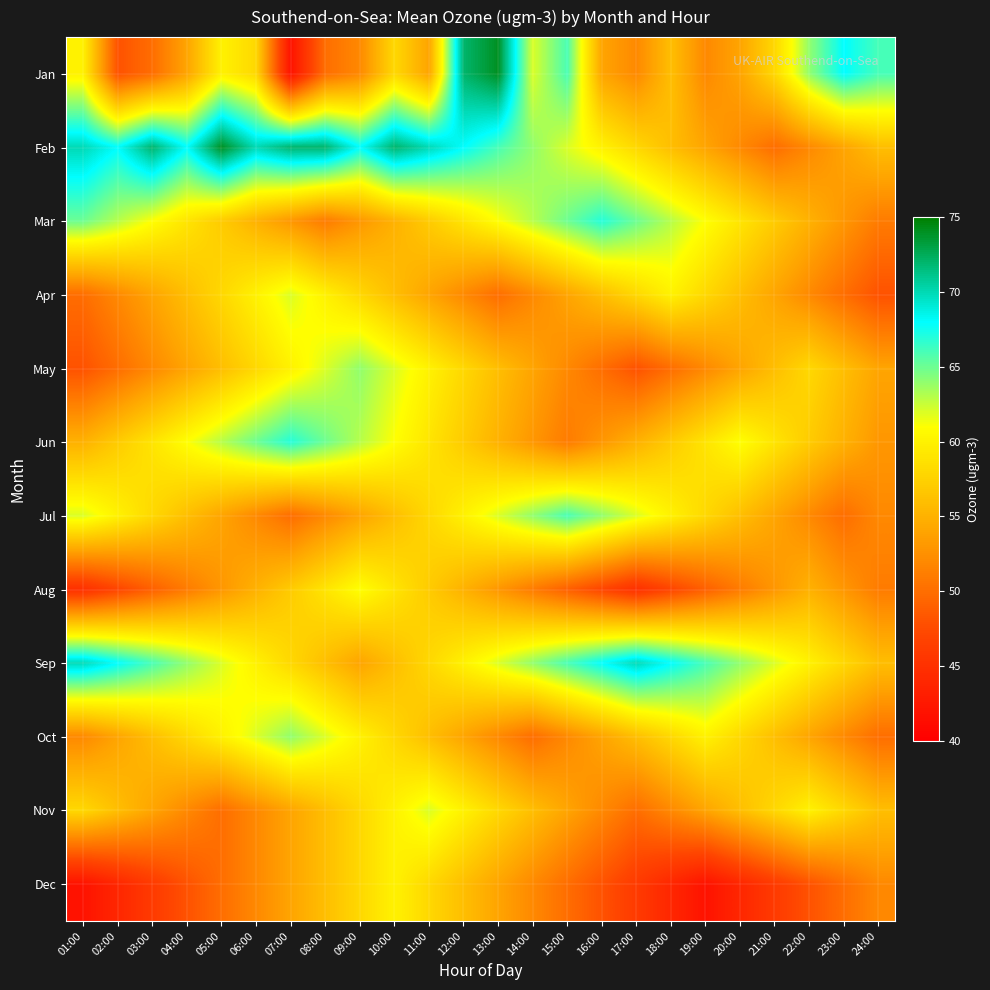

Reading right to left, extract all data points from this chart.

Jan: 24:00=66	23:00=68	22:00=64	21:00=58	20:00=54	19:00=52	18:00=56	17:00=52	16:00=54	15:00=66	14:00=62	13:00=74	12:00=72	11:00=54	10:00=58	09:00=52	08:00=50	07:00=42	06:00=58	05:00=60	04:00=54	03:00=50	02:00=48	01:00=60
Feb: 24:00=56	23:00=54	22:00=52	21:00=50	20:00=52	19:00=54	18:00=56	17:00=58	16:00=60	15:00=62	14:00=64	13:00=66	12:00=68	11:00=70	10:00=72	09:00=68	08:00=72	07:00=72	06:00=70	05:00=74	04:00=68	03:00=72	02:00=68	01:00=70
Mar: 24:00=51	23:00=53	22:00=55	21:00=57	20:00=59	19:00=61	18:00=63	17:00=65	16:00=67	15:00=65	14:00=63	13:00=61	12:00=59	11:00=57	10:00=55	09:00=53	08:00=51	07:00=53	06:00=55	05:00=57	04:00=59	03:00=61	02:00=63	01:00=65
Apr: 24:00=48	23:00=50	22:00=52	21:00=54	20:00=56	19:00=58	18:00=60	17:00=58	16:00=56	15:00=54	14:00=52	13:00=50	12:00=52	11:00=54	10:00=56	09:00=58	08:00=60	07:00=62	06:00=60	05:00=58	04:00=56	03:00=54	02:00=52	01:00=50
May: 24:00=54	23:00=56	22:00=58	21:00=56	20:00=54	19:00=52	18:00=50	17:00=48	16:00=50	15:00=52	14:00=54	13:00=56	12:00=58	11:00=60	10:00=62	09:00=64	08:00=62	07:00=60	06:00=58	05:00=56	04:00=54	03:00=52	02:00=50	01:00=48
Jun: 24:00=53	23:00=55	22:00=57	21:00=59	20:00=61	19:00=59	18:00=57	17:00=55	16:00=53	15:00=51	14:00=53	13:00=55	12:00=57	11:00=59	10:00=61	09:00=63	08:00=65	07:00=67	06:00=65	05:00=63	04:00=61	03:00=59	02:00=57	01:00=55
Jul: 24:00=52	23:00=50	22:00=52	21:00=54	20:00=56	19:00=58	18:00=60	17:00=62	16:00=64	15:00=66	14:00=64	13:00=62	12:00=60	11:00=58	10:00=56	09:00=54	08:00=52	07:00=50	06:00=52	05:00=54	04:00=56	03:00=58	02:00=60	01:00=62
Aug: 24:00=51	23:00=53	22:00=55	21:00=53	20:00=51	19:00=49	18:00=47	17:00=45	16:00=47	15:00=49	14:00=51	13:00=53	12:00=55	11:00=57	10:00=59	09:00=61	08:00=59	07:00=57	06:00=55	05:00=53	04:00=51	03:00=49	02:00=47	01:00=45
Sep: 24:00=56	23:00=58	22:00=60	21:00=62	20:00=64	19:00=66	18:00=68	17:00=70	16:00=68	15:00=66	14:00=64	13:00=62	12:00=60	11:00=58	10:00=56	09:00=54	08:00=56	07:00=58	06:00=60	05:00=62	04:00=64	03:00=66	02:00=68	01:00=70
Oct: 24:00=50	23:00=52	22:00=54	21:00=56	20:00=58	19:00=60	18:00=58	17:00=56	16:00=54	15:00=52	14:00=50	13:00=52	12:00=54	11:00=56	10:00=58	09:00=60	08:00=62	07:00=64	06:00=62	05:00=60	04:00=58	03:00=56	02:00=54	01:00=52
Nov: 24:00=56	23:00=58	22:00=60	21:00=58	20:00=56	19:00=54	18:00=52	17:00=50	16:00=52	15:00=54	14:00=56	13:00=58	12:00=60	11:00=62	10:00=60	09:00=58	08:00=56	07:00=54	06:00=52	05:00=50	04:00=52	03:00=54	02:00=56	01:00=58
Dec: 24:00=52	23:00=50	22:00=48	21:00=46	20:00=44	19:00=42	18:00=44	17:00=46	16:00=48	15:00=50	14:00=52	13:00=54	12:00=56	11:00=58	10:00=60	09:00=58	08:00=56	07:00=54	06:00=52	05:00=50	04:00=48	03:00=46	02:00=44	01:00=42